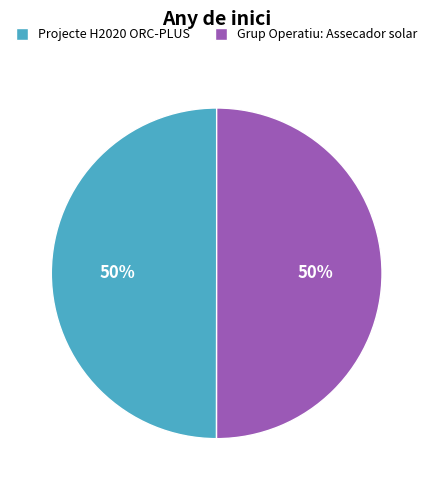

To the nearest percent, what is the average slice percentage?

50%